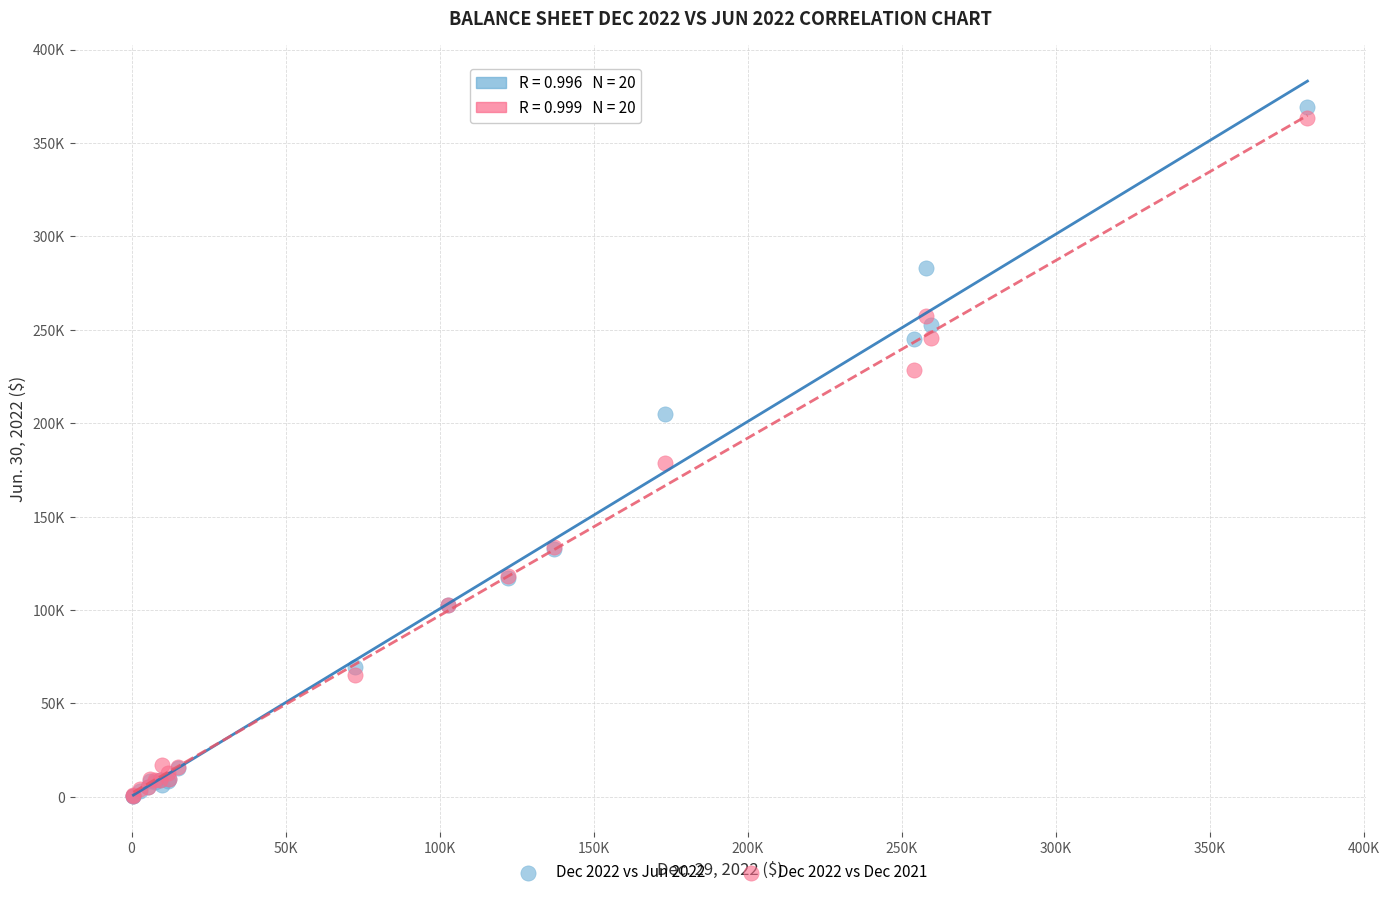

Which series reaches the maximum Y coordinate?

Dec 2022 vs Jun 2022